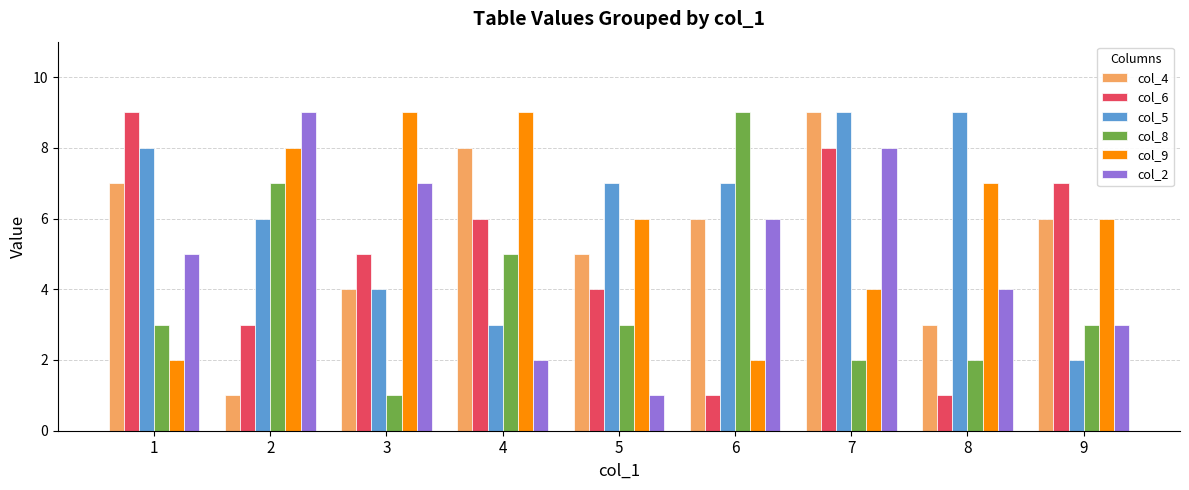

Rank the series at 2 from highest to lowest value.

col_2, col_9, col_8, col_5, col_6, col_4